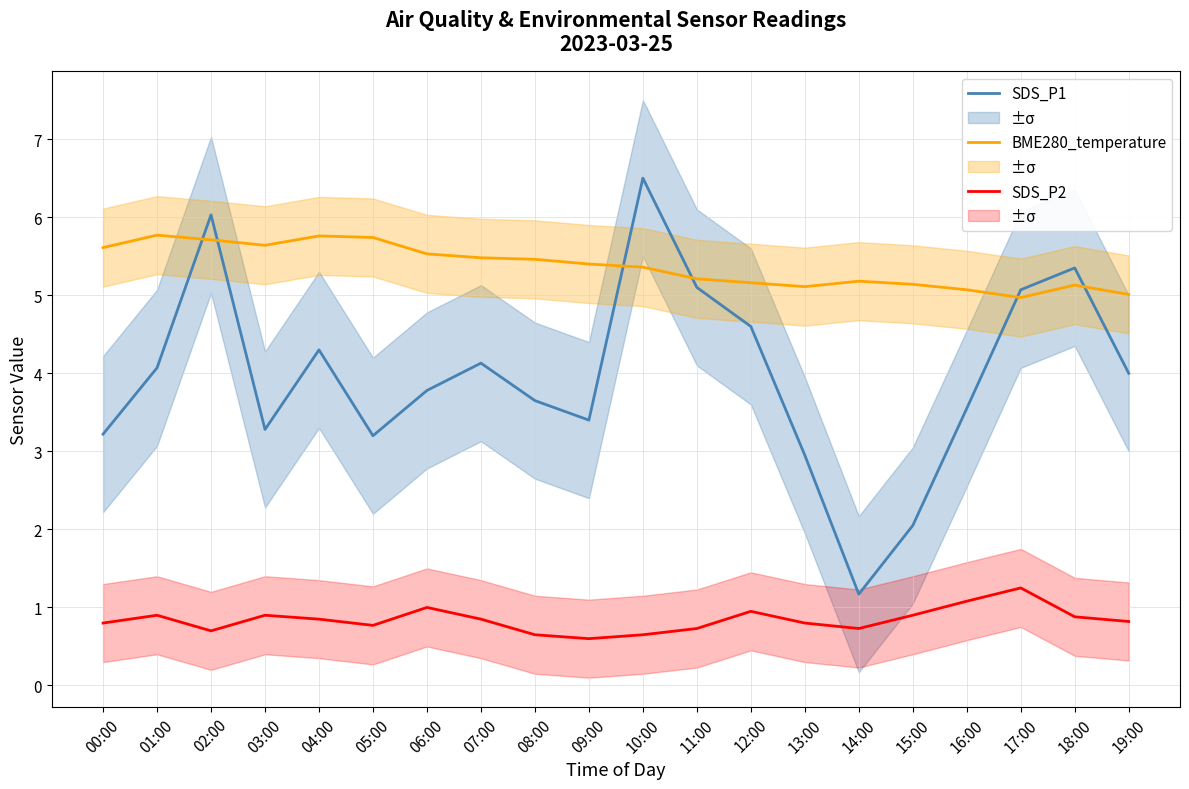

Is the value of BME280_temperature at 04:00 greater than the value of SDS_P1 at 08:00?

Yes